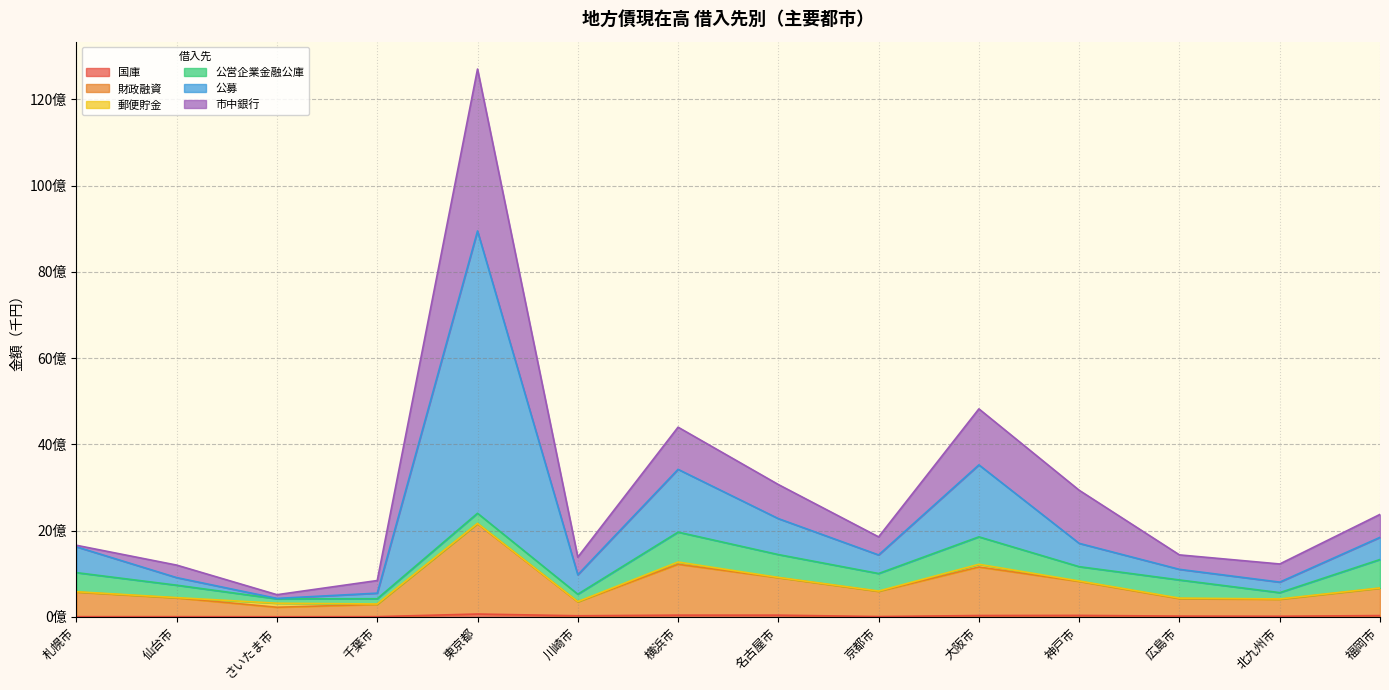

Does the chart have visible grid lines?

Yes